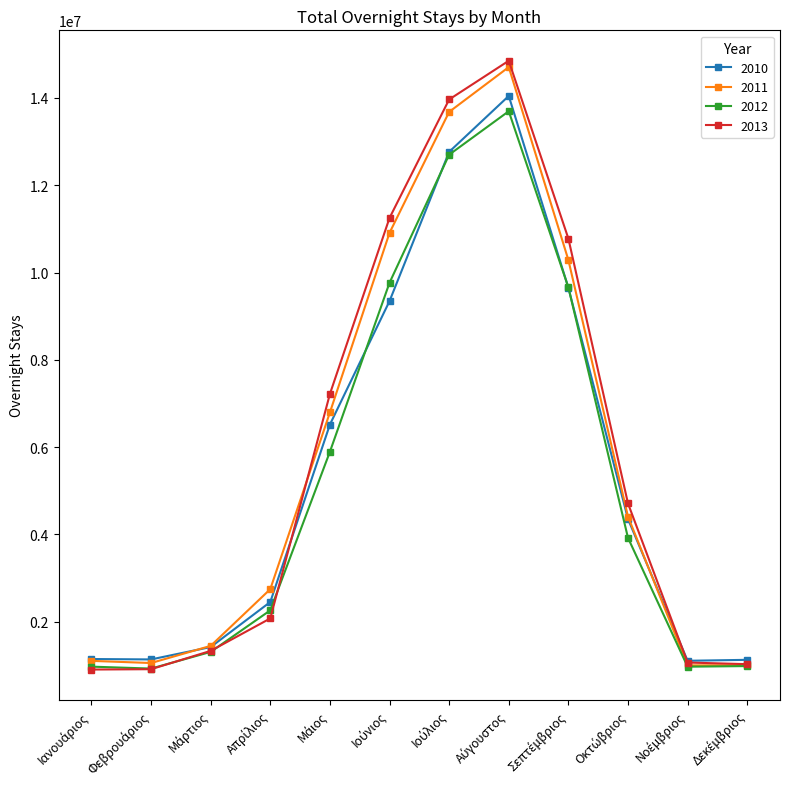

True or false: 2011 has more than 0 points higher than both neighbors.

True